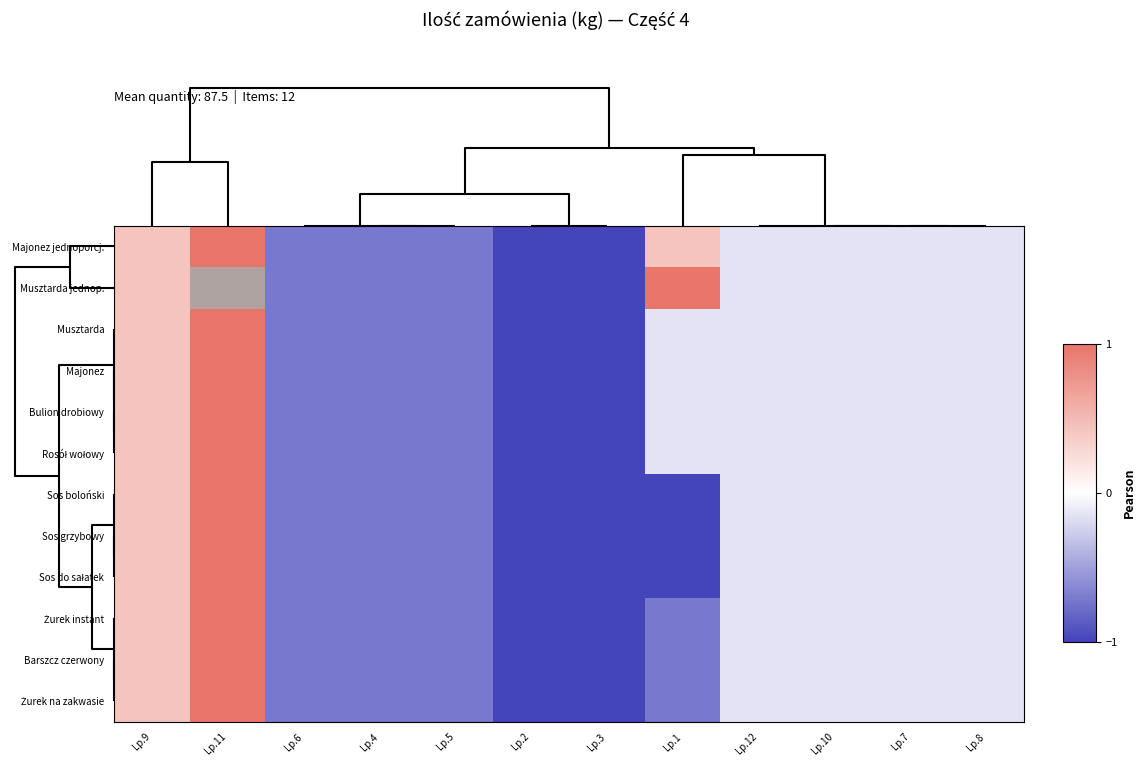

Between Lp.1 and Lp.3, which is larger?

Lp.1